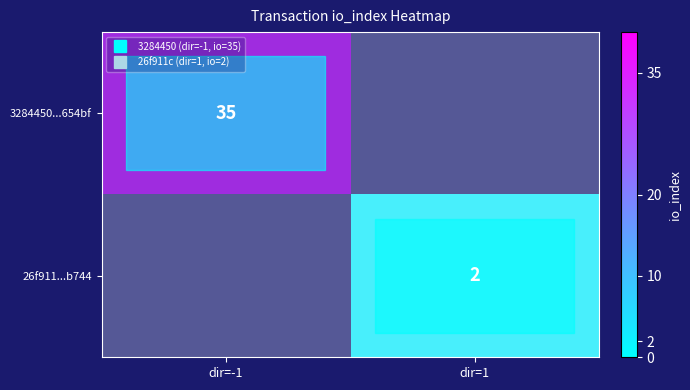

What is the sum of all 3284450...654bf values?

35